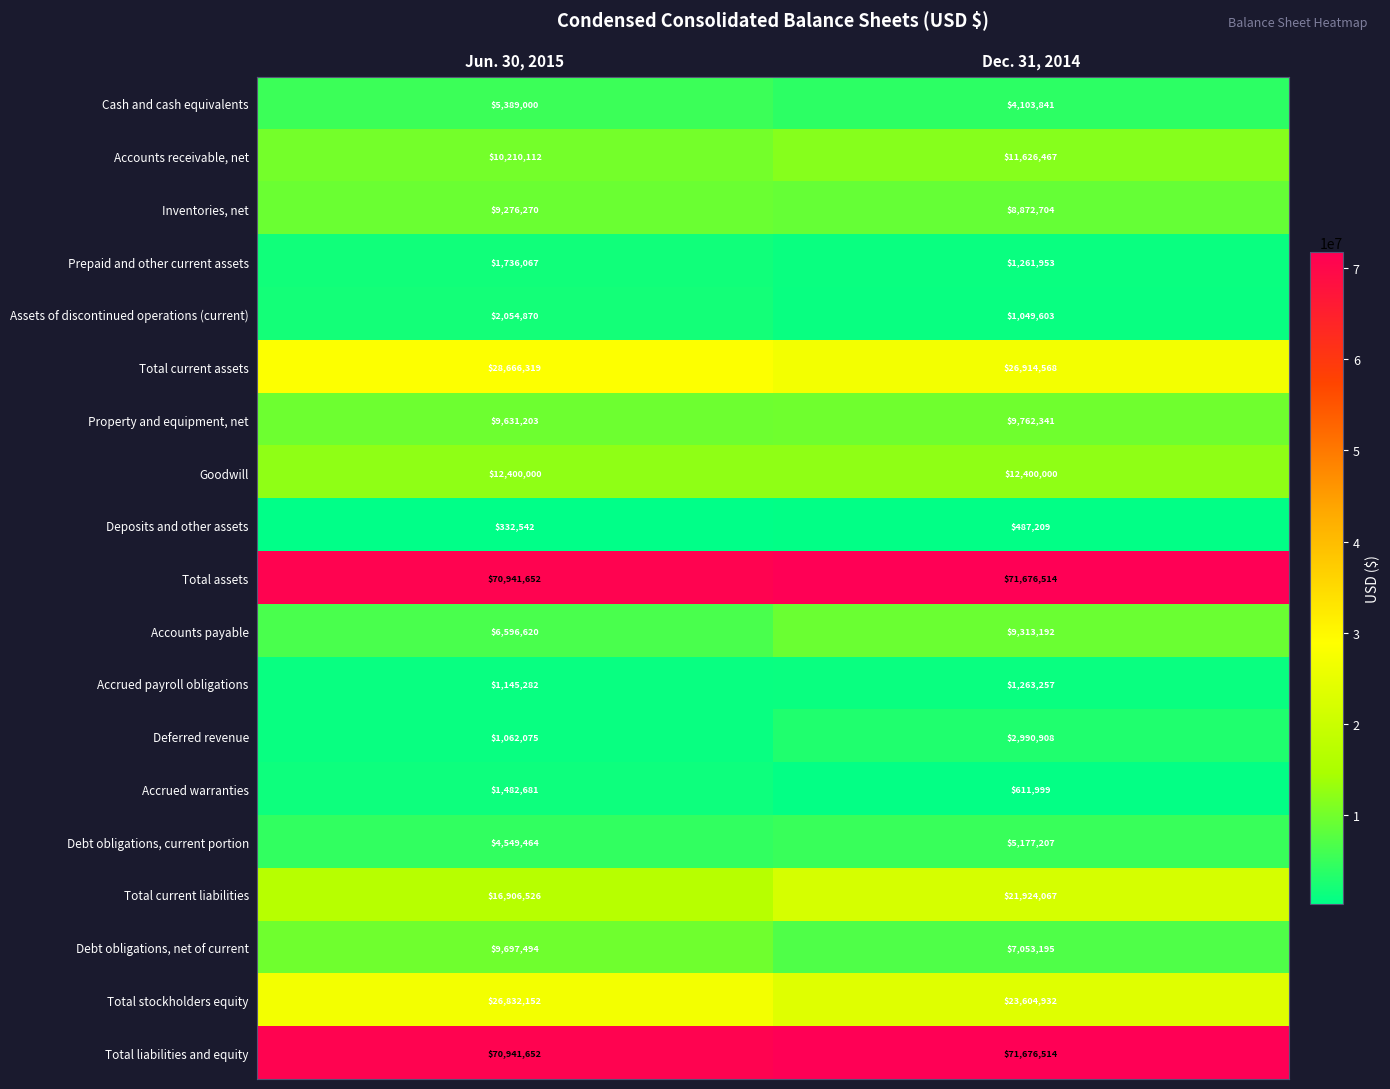

At which category is the sum across all series the highest?

Dec. 31, 2014